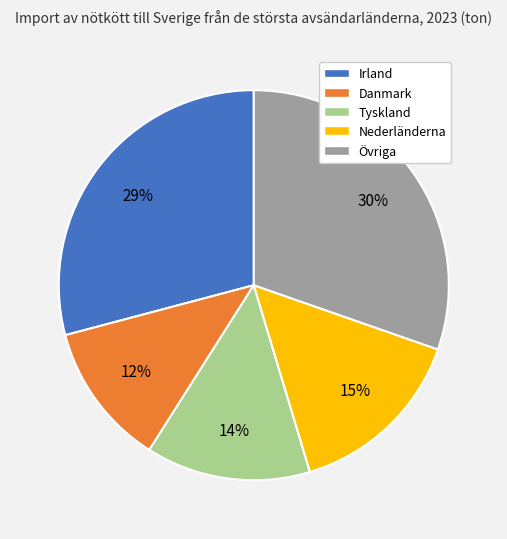

Do Irland and Danmark together represent more than half of the pie?

No